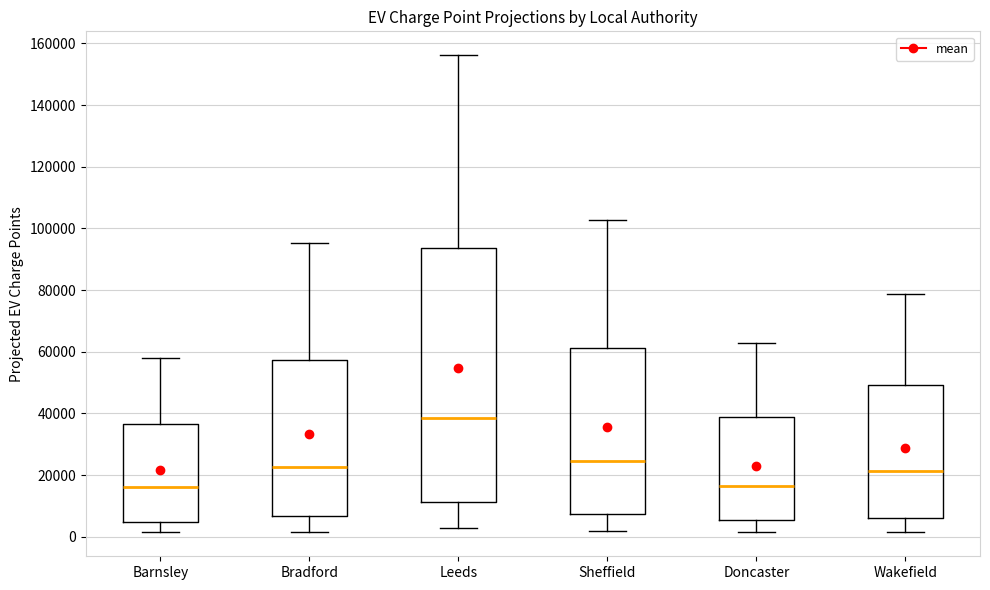

Where is the lower edge of the box for Bradford on the y-axis? The values are not printed on the chart, so give them approximately, as read against the axis.

6000